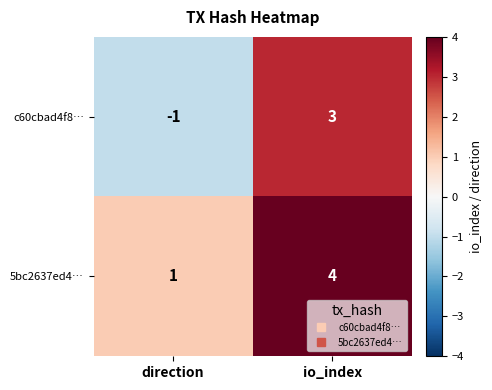

Which series has the widest spread of values?

c60cbad4f8…